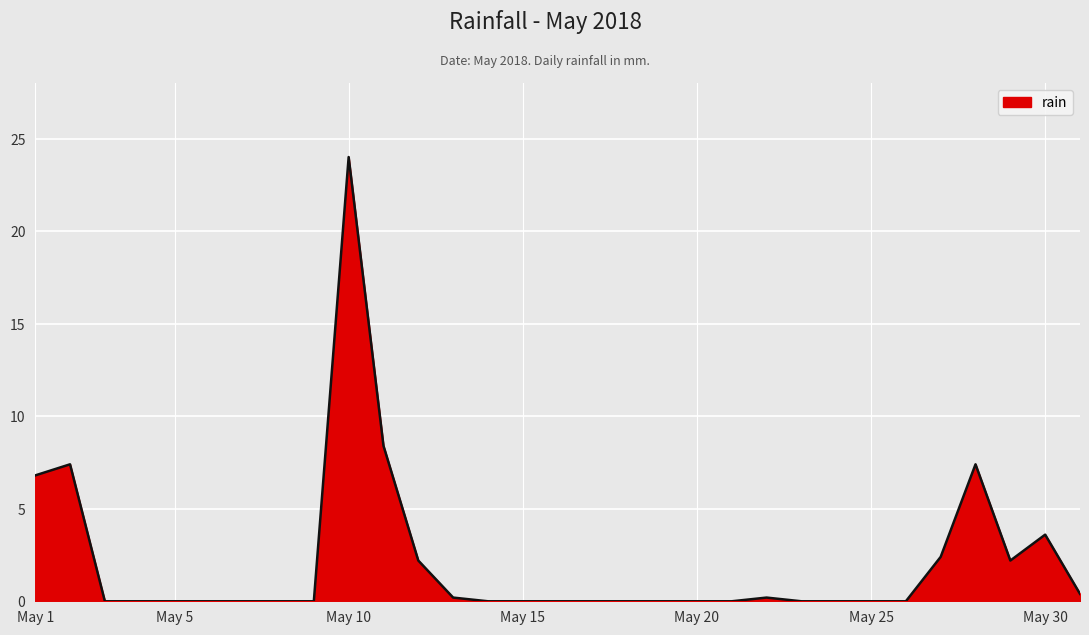

What is the difference between the maximum and minimum values?

24.0